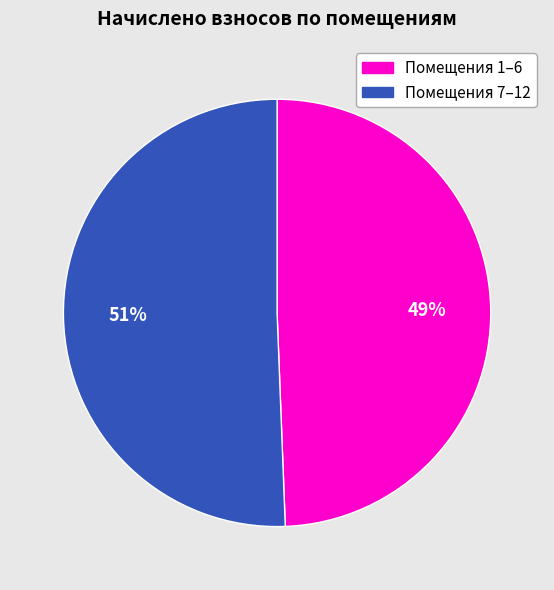

Does any single category account for the majority?

Yes